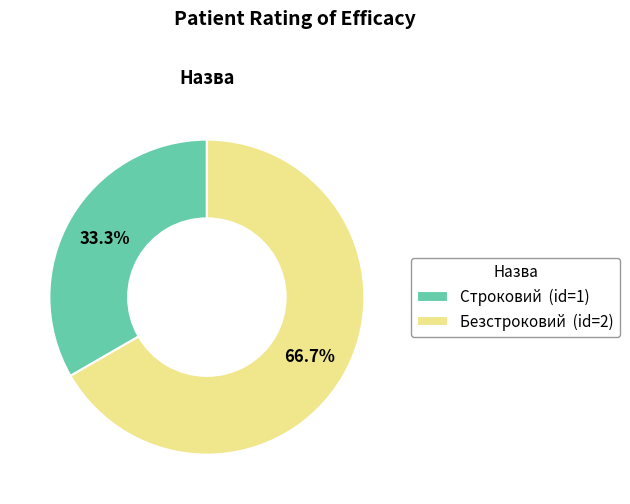

Is Безстроковий the majority of the pie?

Yes